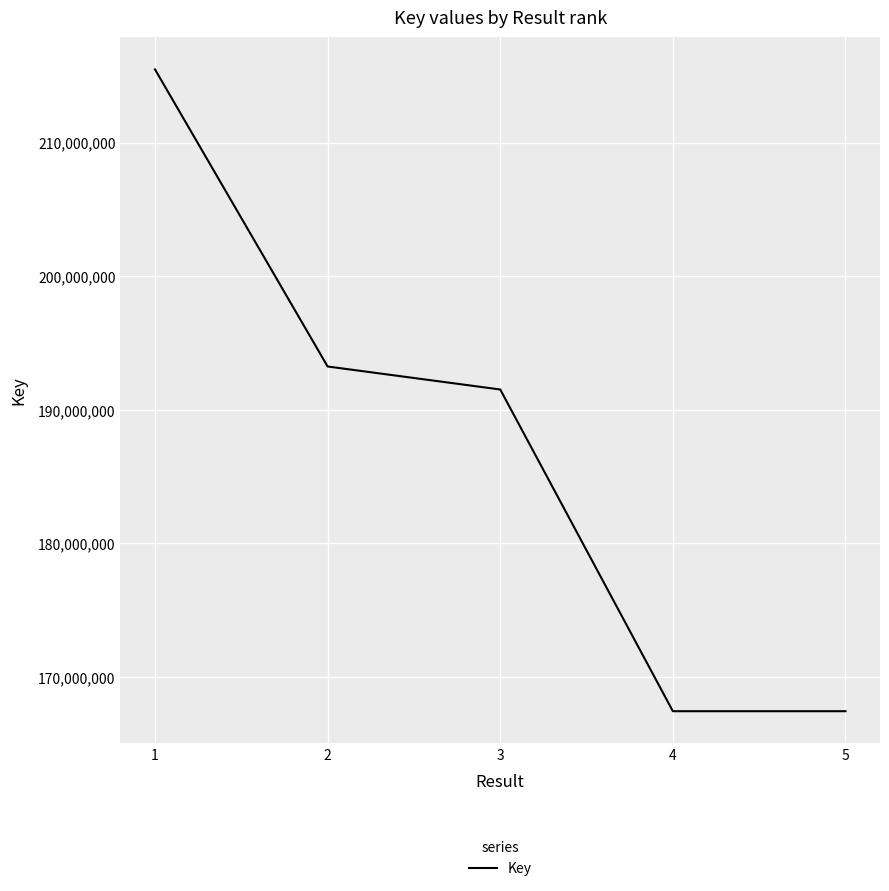

What is the difference between the values at 3 and 1?

23954912